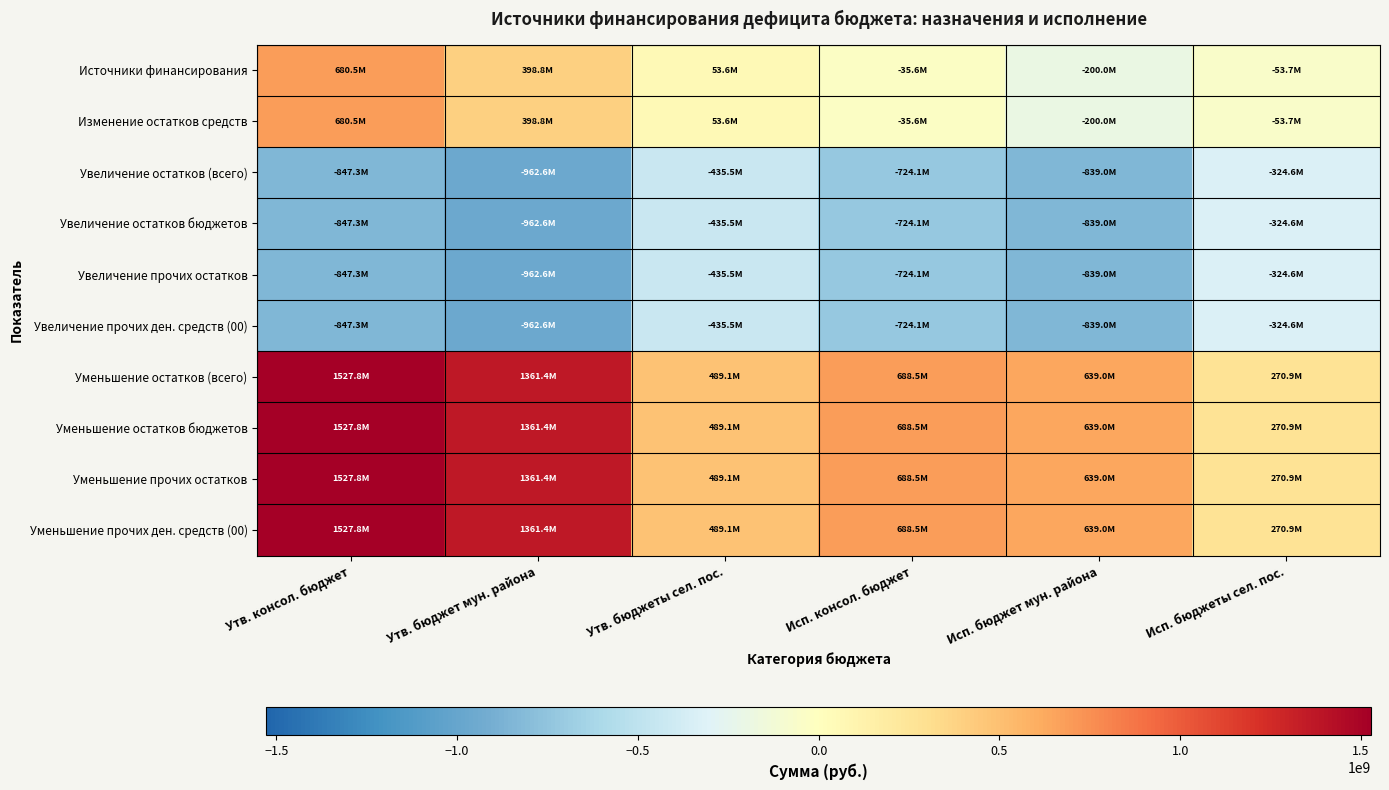

Which series has the largest total across all categories?

Уменьшение остатков (всего)